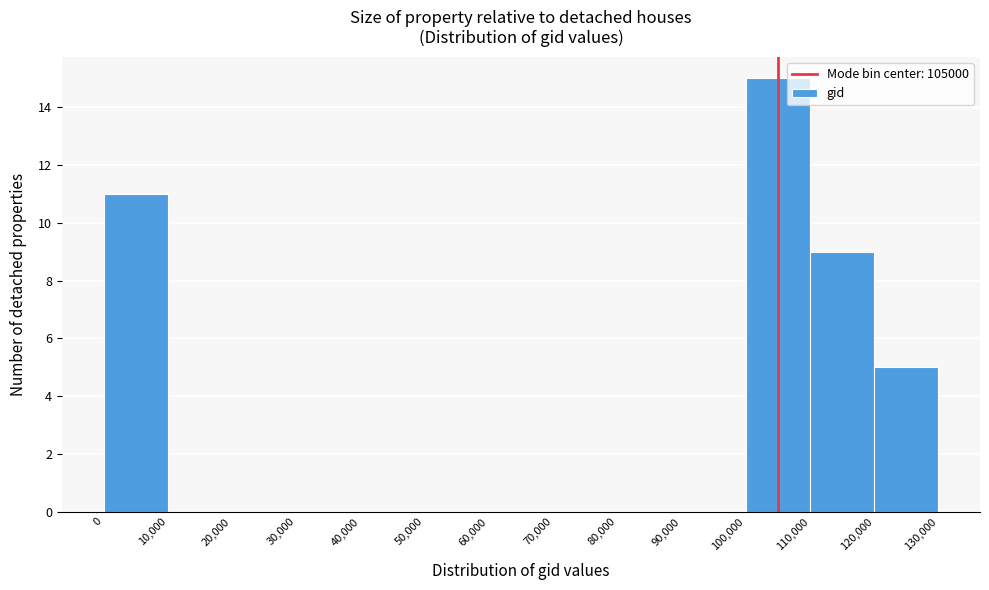

Over which range of the x-axis is the bar tallest?

100,000 to 110,000